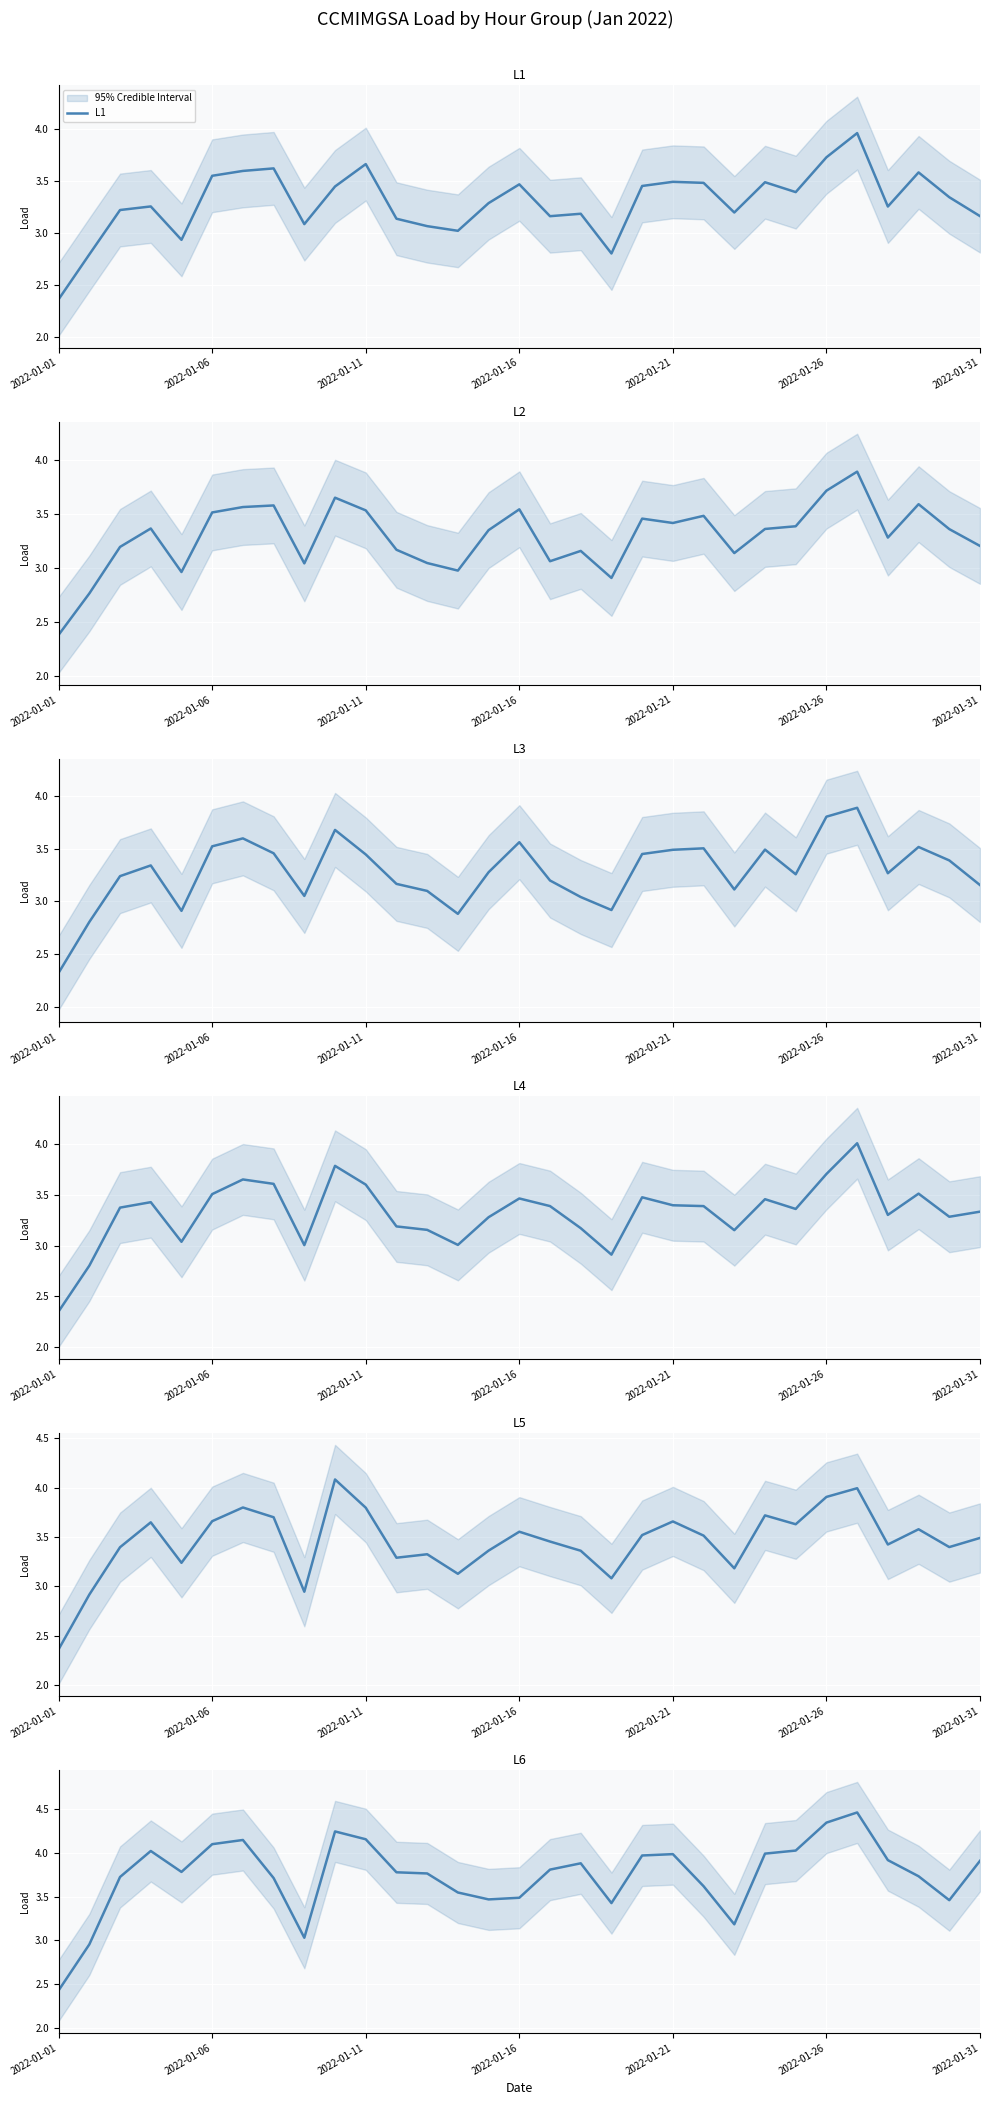

At which label does L1 reach its minimum?

2022-01-01